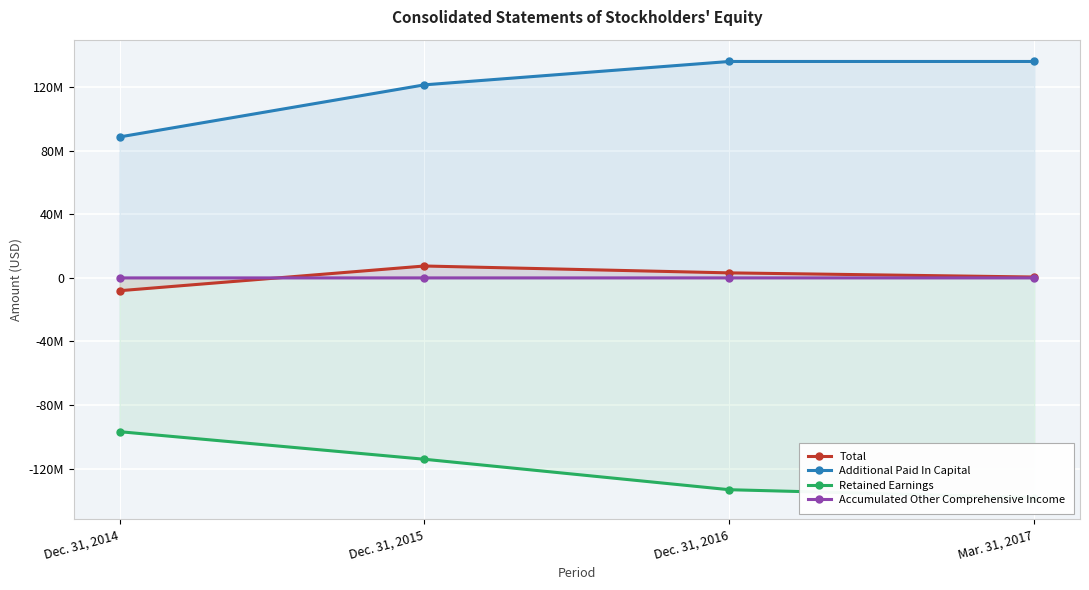

The value of Retained Earnings at Mar. 31, 2017 is -138269051. True or false?

True